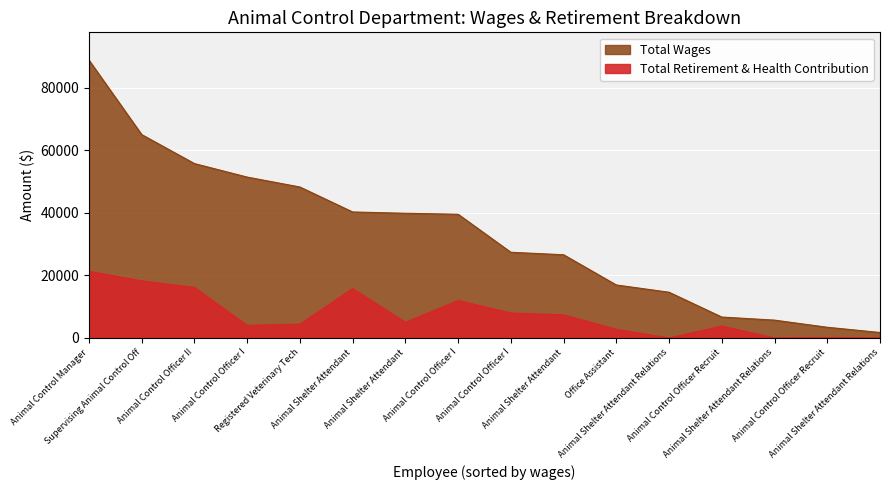

What is the spread (max minus min) of values at Animal Control Officer Recruit?

2869